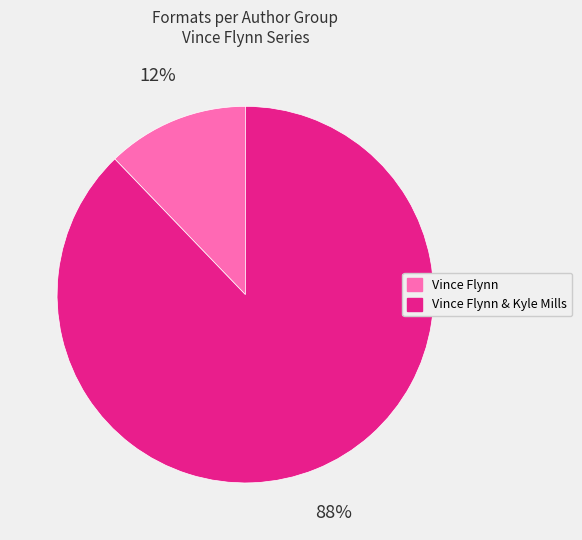

Which has a higher value, Vince Flynn & Kyle Mills or Vince Flynn?

Vince Flynn & Kyle Mills